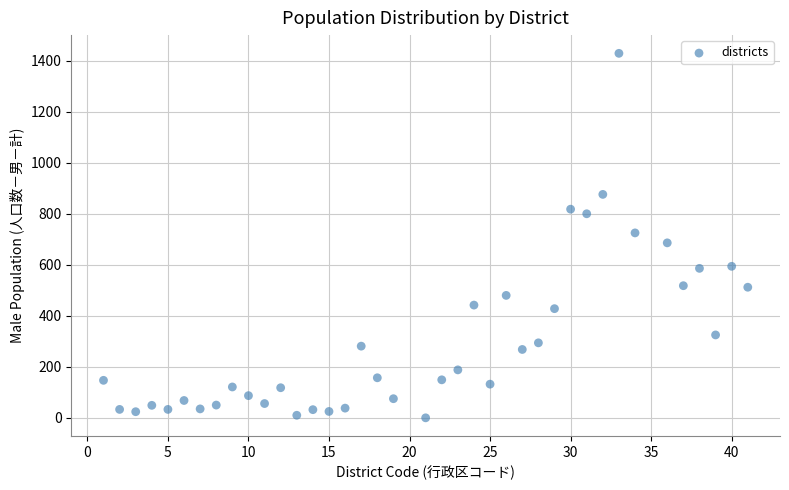

What is the range of Y values (max minus min)?

1429